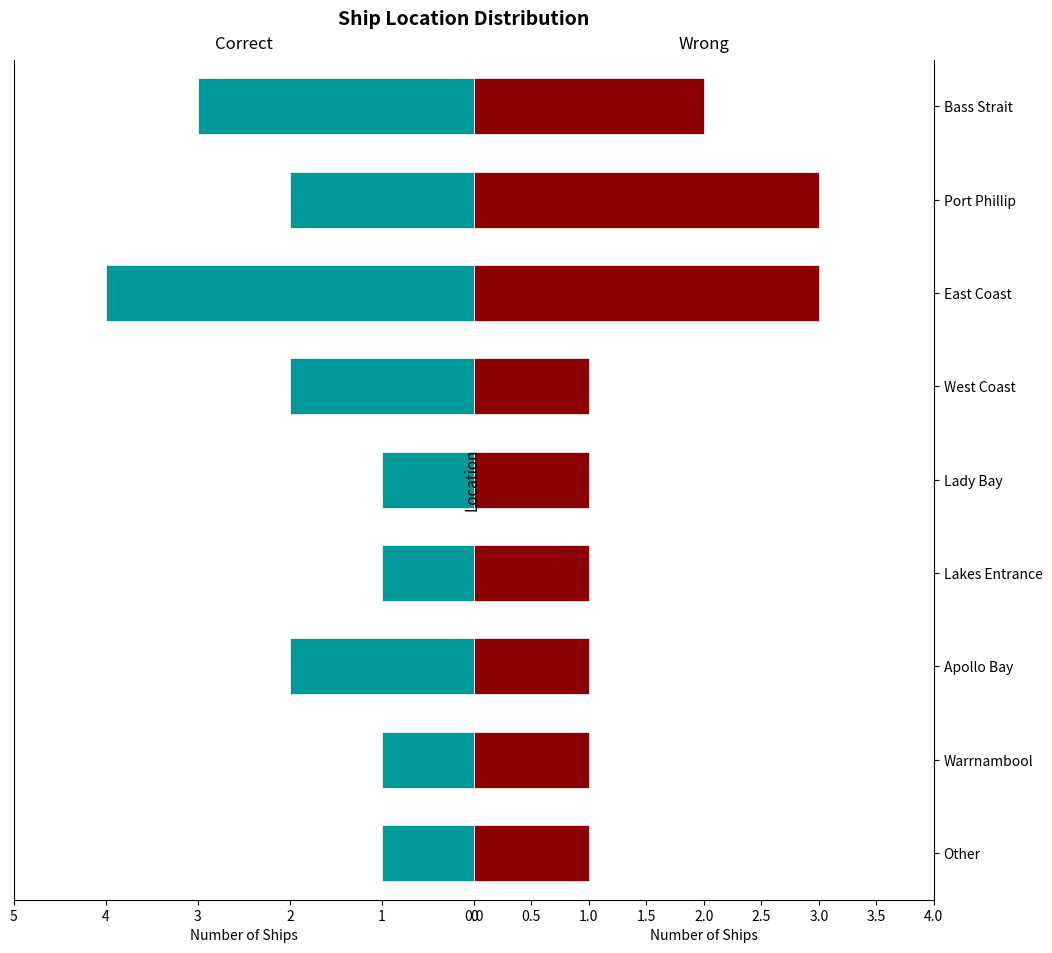

What is the total value across all series at East Coast?

7